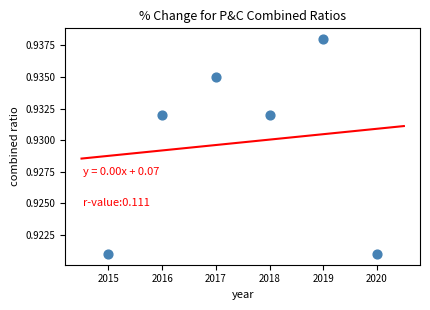

What is the range of X values (max minus min)?

5.0